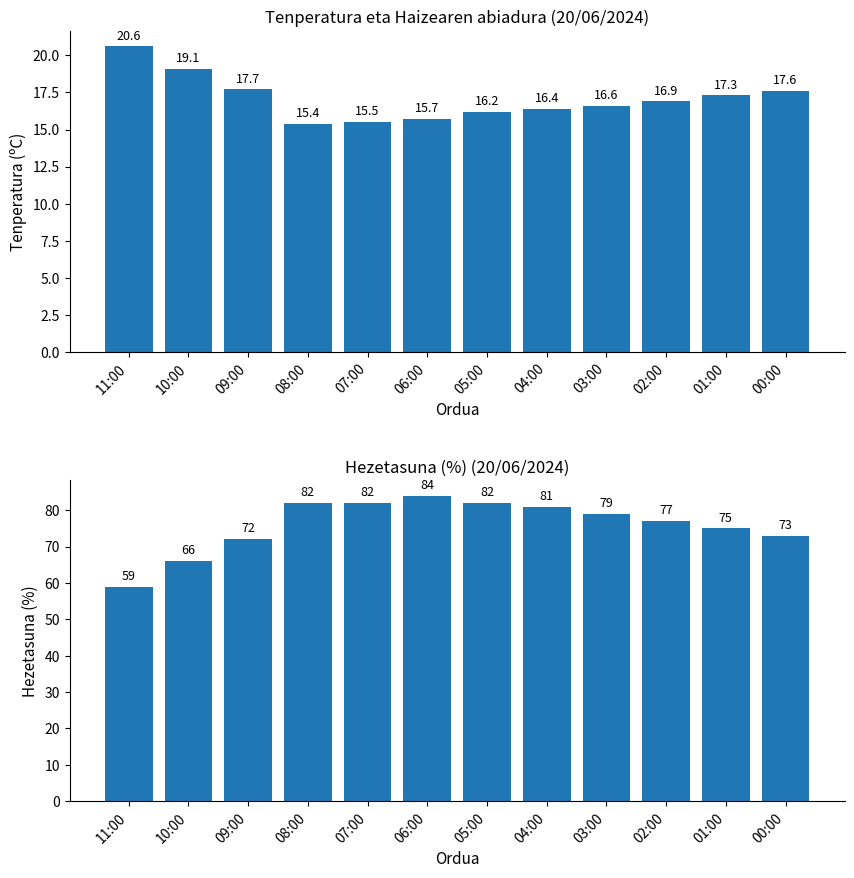

What is the difference between the maximum and second lowest values in the Hezetasuna (%) series?

18.0